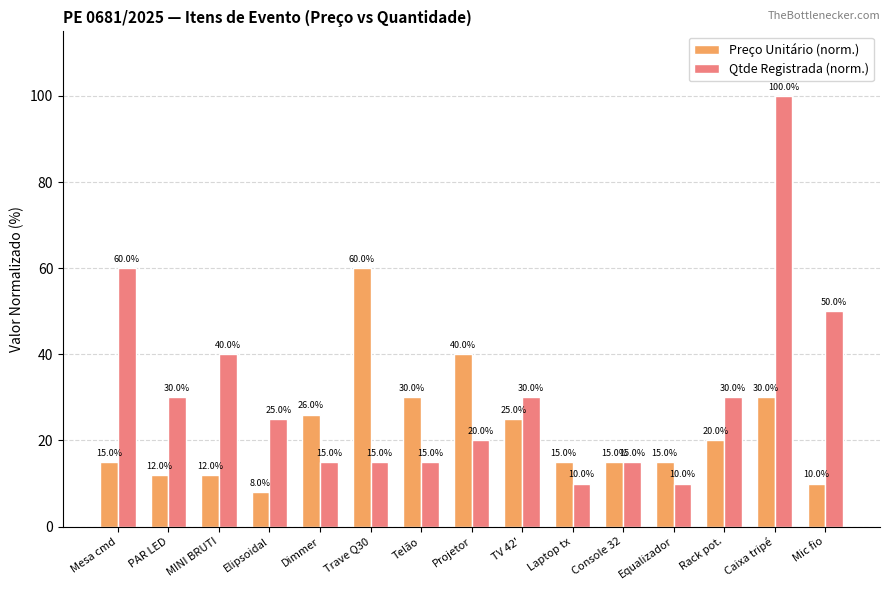

Reading left to right, what are all the values shown in this chart?

Preço Unitário (norm.): Mesa cmd=15	PAR LED=12	MINI BRUTI=12	Elipsoidal=8	Dimmer=26	Trave Q30=60	Telão=30	Projetor=40	TV 42'=25	Laptop tx=15	Console 32=15	Equalizador=15	Rack pot.=20	Caixa tripé=30	Mic fio=10
Qtde Registrada (norm.): Mesa cmd=60	PAR LED=30	MINI BRUTI=40	Elipsoidal=25	Dimmer=15	Trave Q30=15	Telão=15	Projetor=20	TV 42'=30	Laptop tx=10	Console 32=15	Equalizador=10	Rack pot.=30	Caixa tripé=100	Mic fio=50